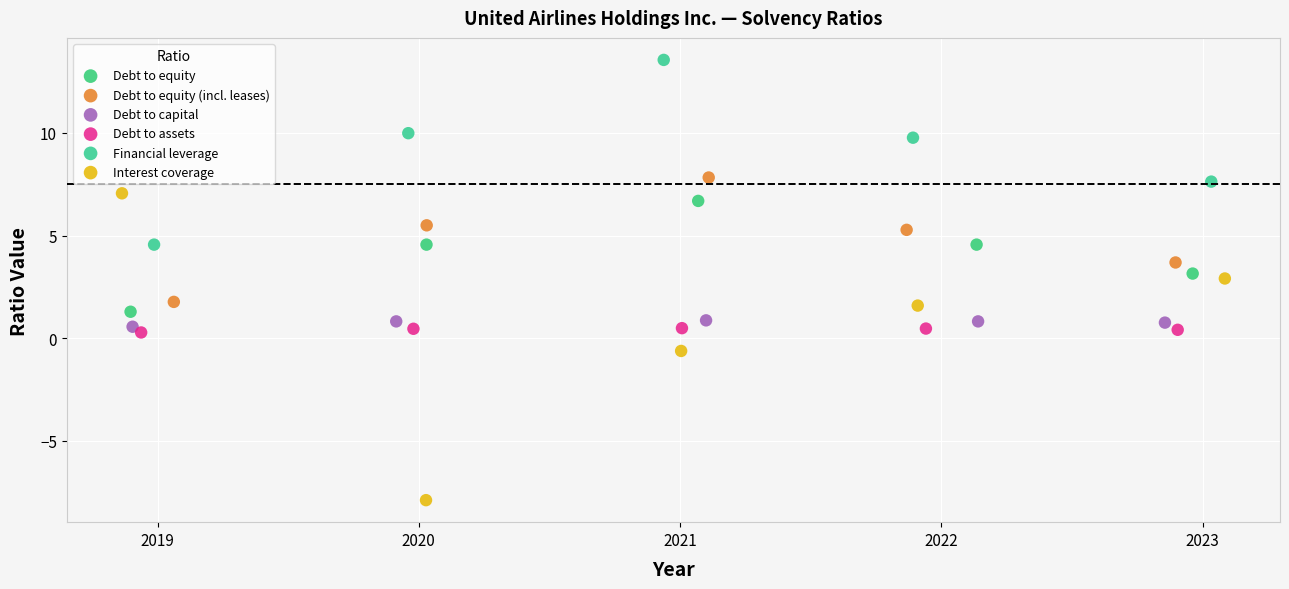

Which series has the largest Y range (max minus min)?

Interest coverage